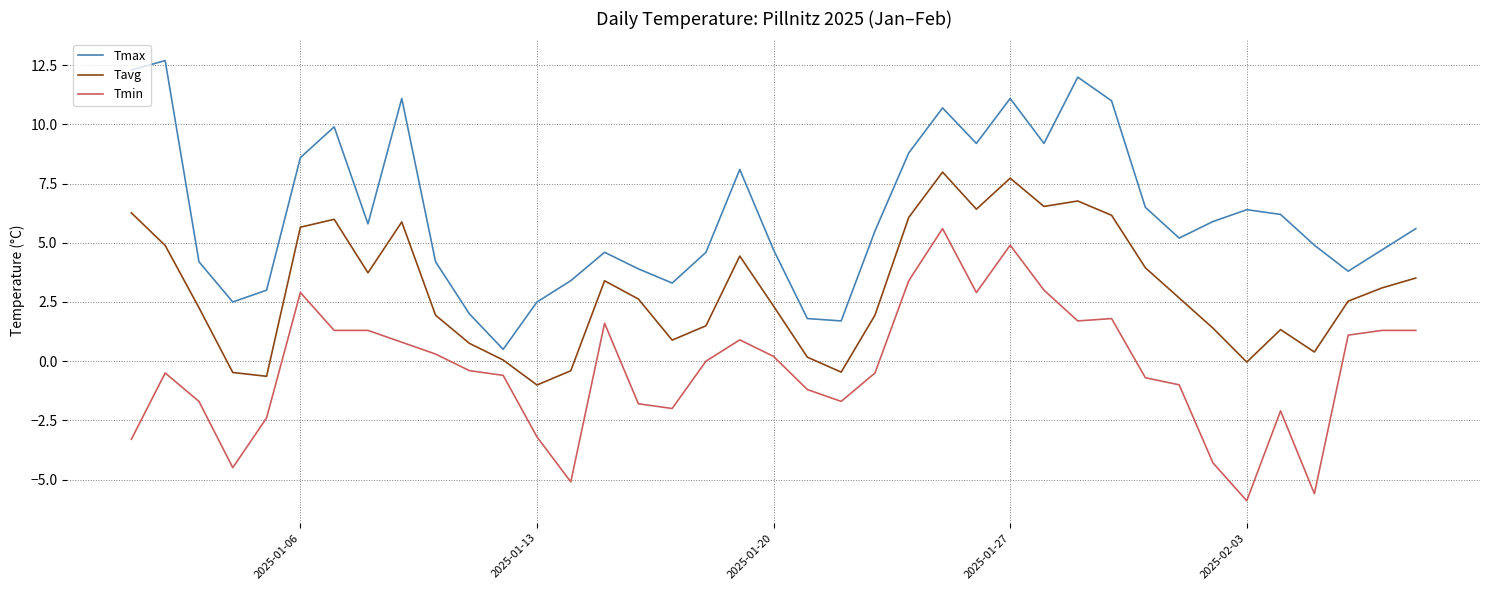

What is the lowest value of the Tmax series?

0.5